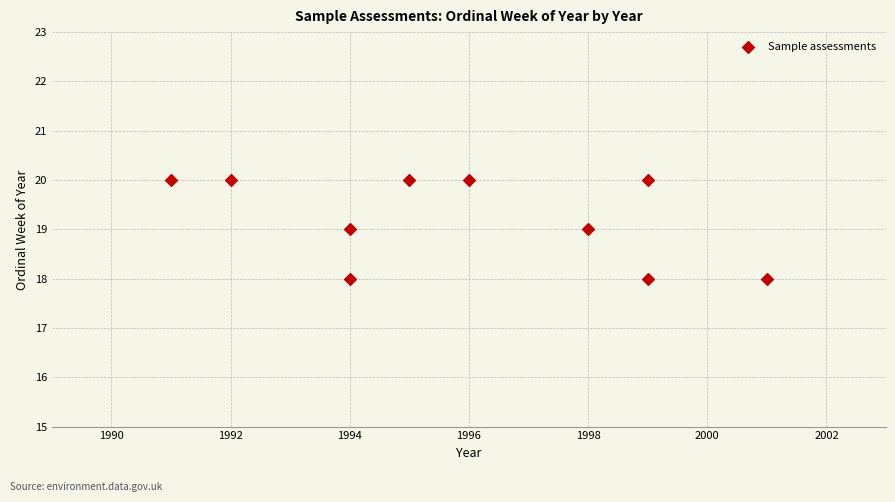

What is the average X value?

1996